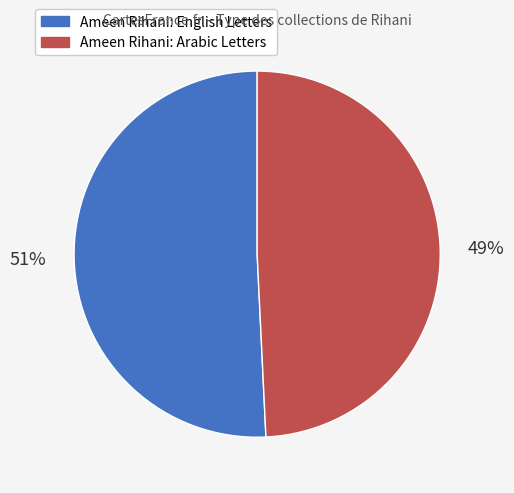

Rank the categories by value from highest to lowest.

Ameen Rihani: English Letters, Ameen Rihani: Arabic Letters